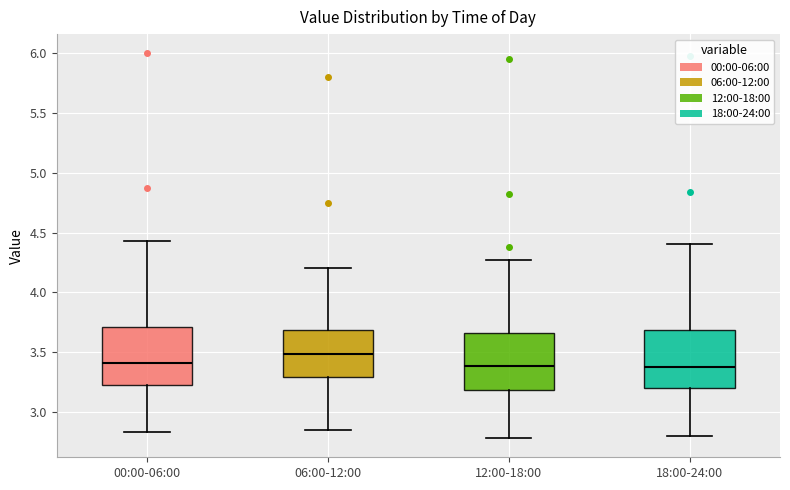

Where does the median line of the box for 12:00-18:00 sit on the y-axis? The values are not printed on the chart, so give them approximately, as read against the axis.

3.40